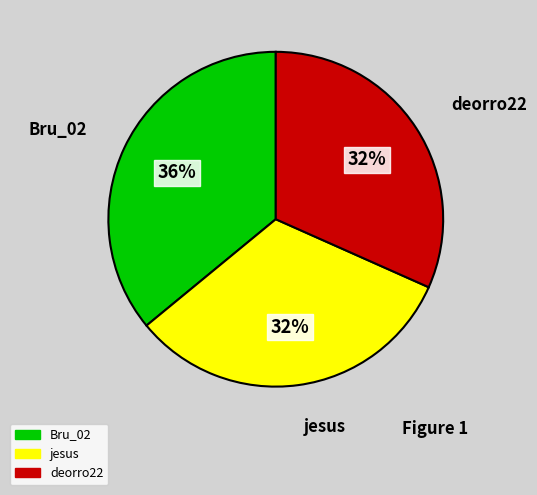

Which has a higher value, deorro22 or Bru_02?

Bru_02